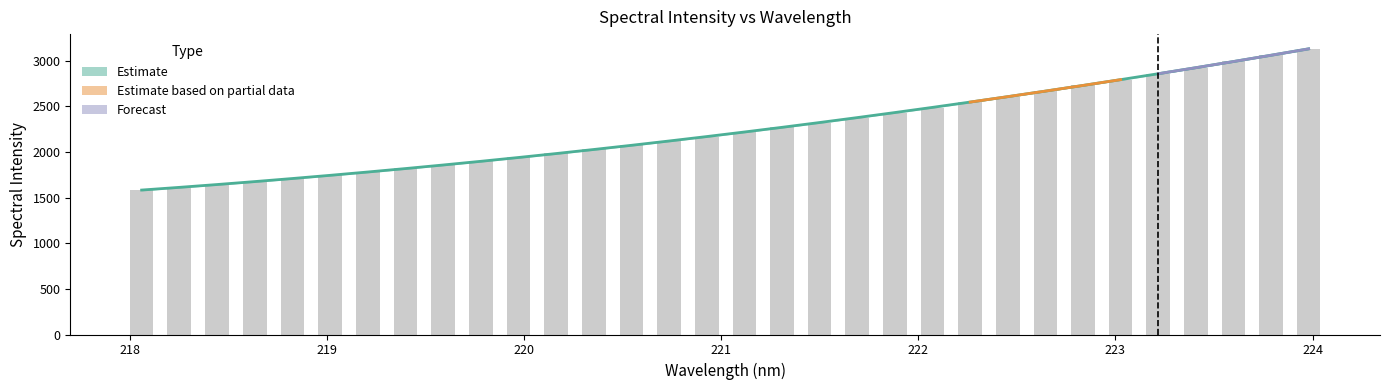

What is the value of the 28th bar from the left?

2854.1